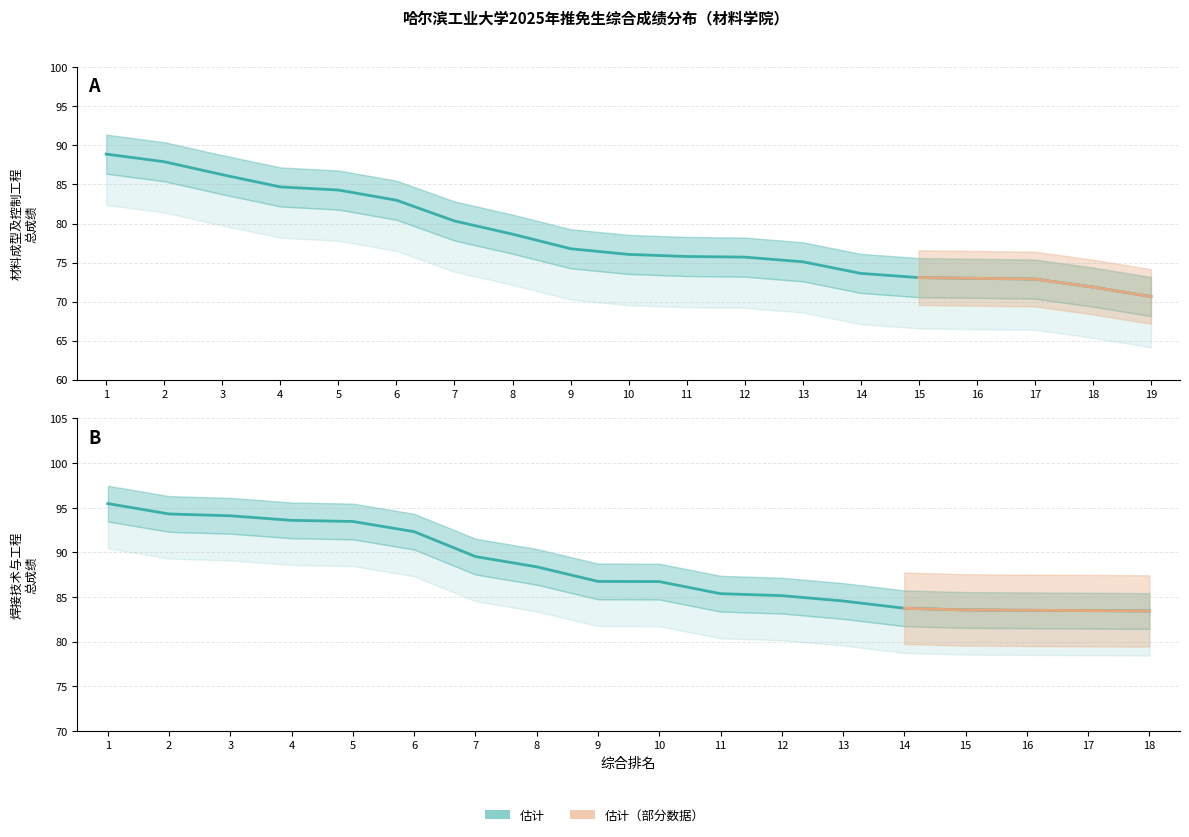

What is the change in value from 10 to 13?

-0.9